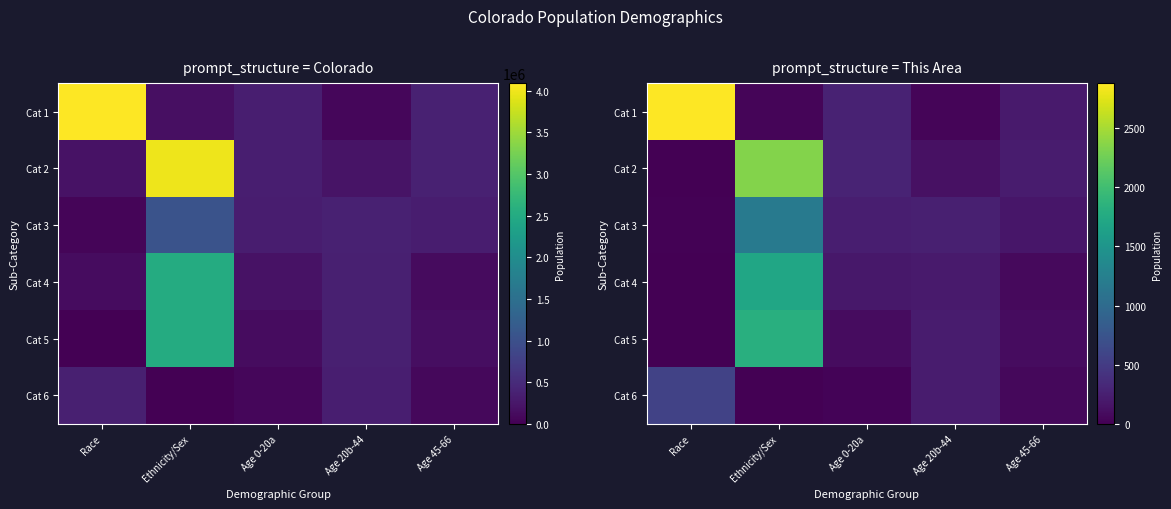

How many values in the Cat 2 series exceed 225?

2